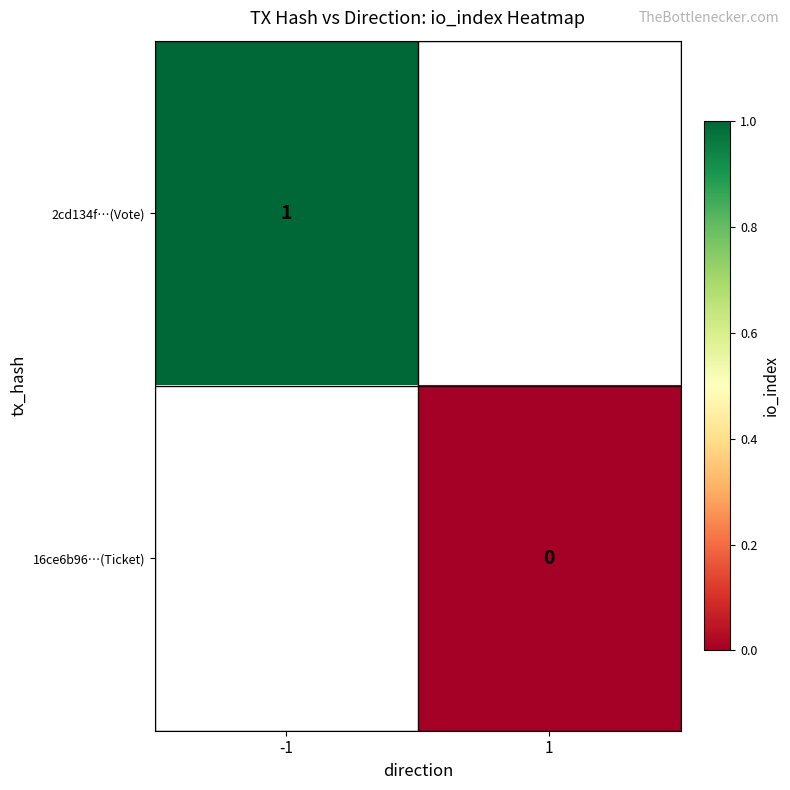

Is the value of 2cd134f…(Vote) at -1 greater than the value of 16ce6b96…(Ticket) at 1?

Yes